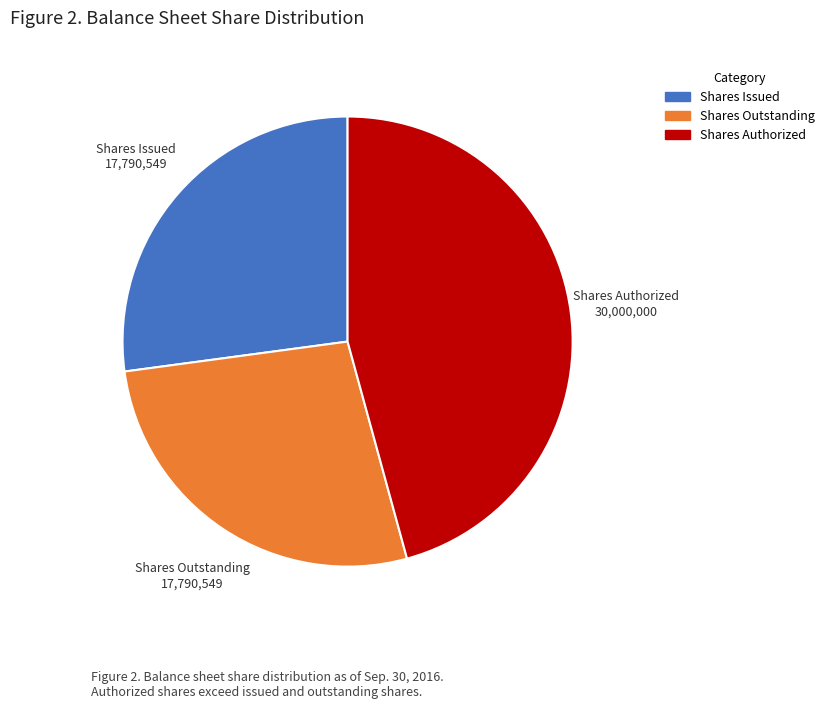

What is the ratio of the value at Shares Issued to the value at Shares Outstanding?

1.0